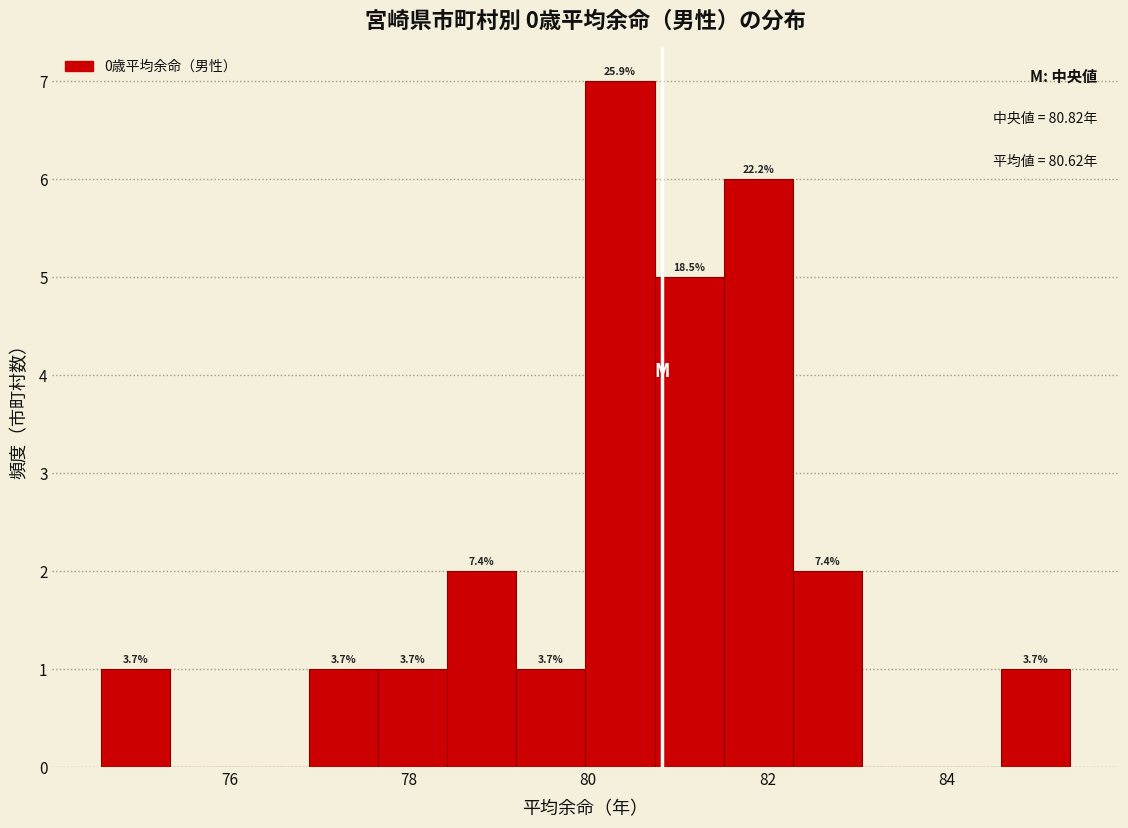

Read against the x-axis, roughly where is the centre of the tallest bar?

80.4